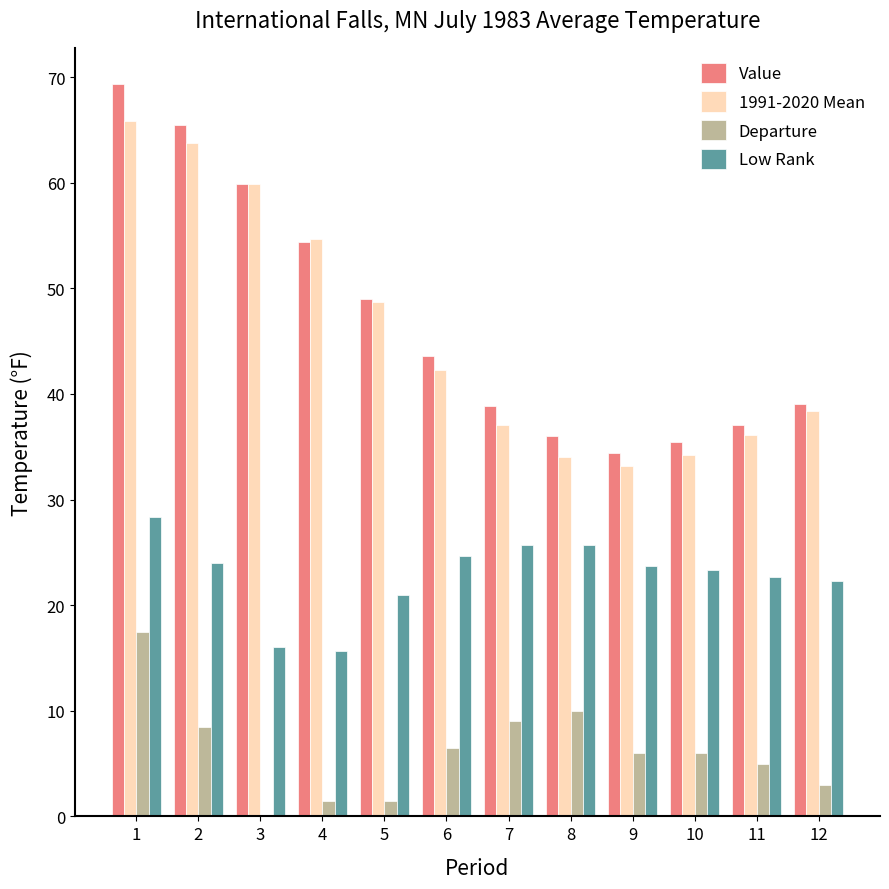

Is the value of Value at 10 greater than the value of Departure at 4?

Yes